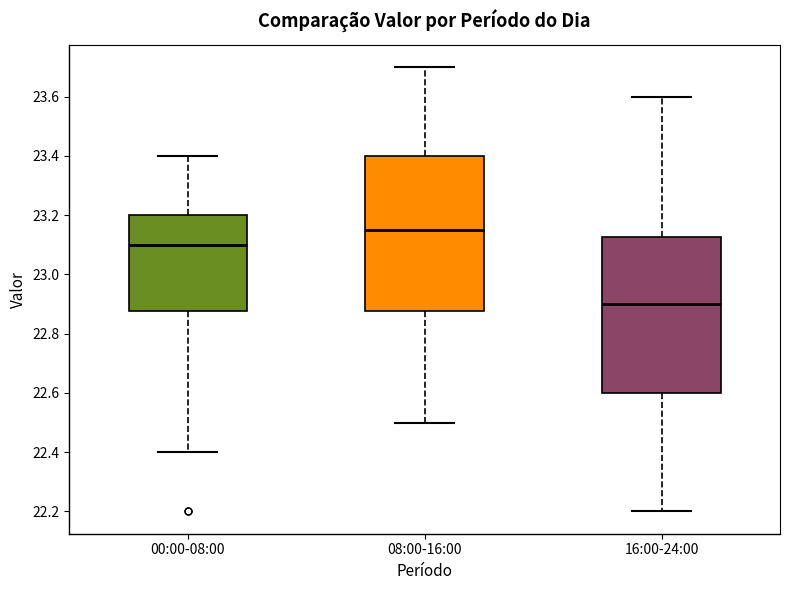

Reading left to right, transcribe this box plot: for each box, give where its median line is, the range the box spans, and where its two whiskers end, as read against the y-axis. The values are not printed on the chart, so give them approximately, as read against the axis.

00:00-08:00: median 23.10, box 22.88 to 23.20, whiskers 22.40 to 23.40
08:00-16:00: median 23.16, box 22.88 to 23.40, whiskers 22.50 to 23.70
16:00-24:00: median 22.90, box 22.60 to 23.12, whiskers 22.20 to 23.60